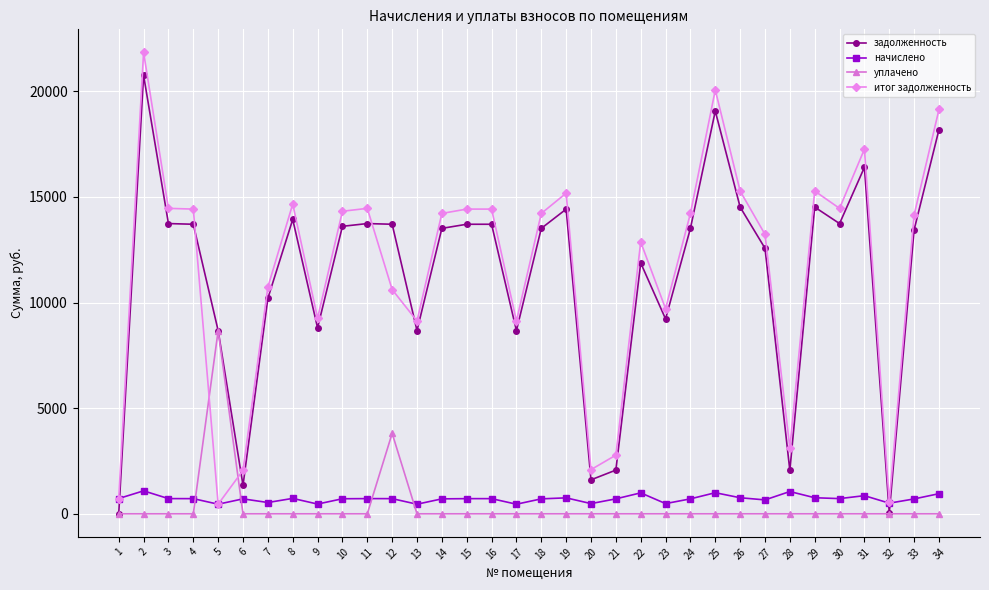

True or false: задолженность has more than 1 interior local peaks.

True